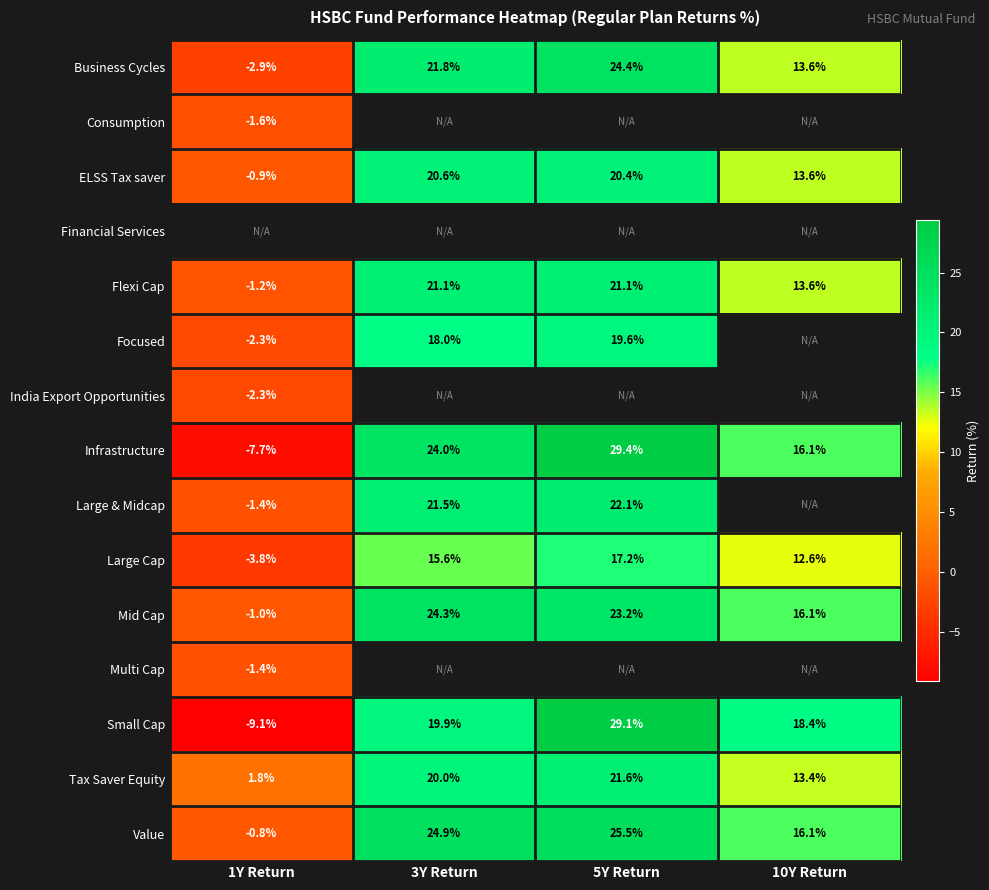

Rank the categories by Business Cycles value from lowest to highest.

1Y Return, 10Y Return, 3Y Return, 5Y Return